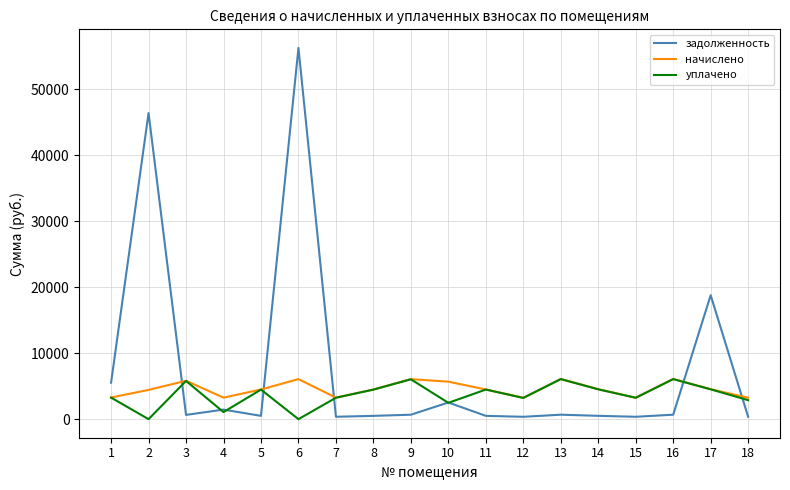

At which category is the sum across all series the highest?

6